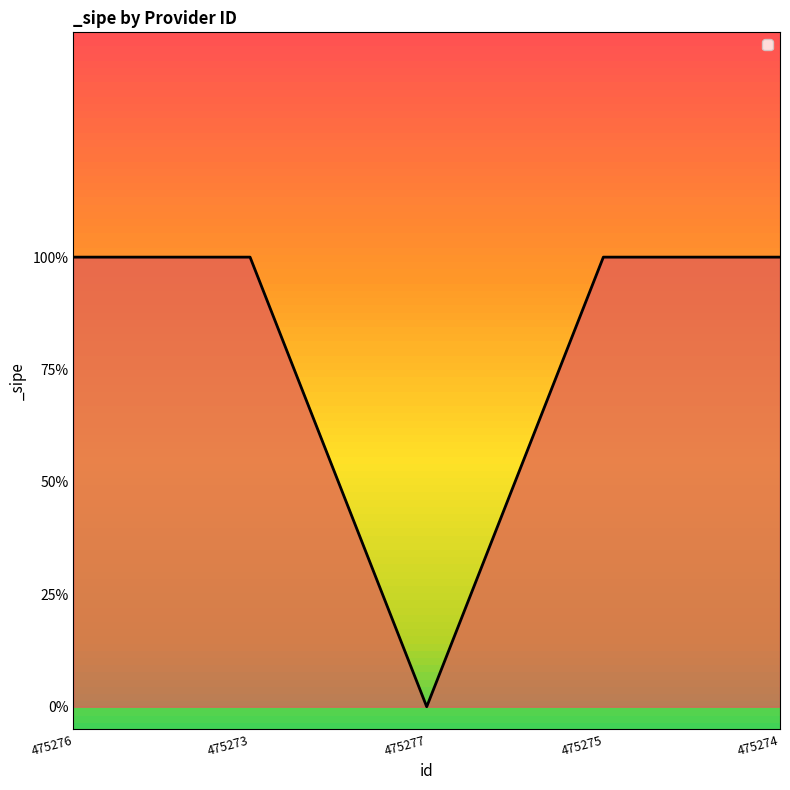

Is this an area chart (filled region under the line)?

Yes